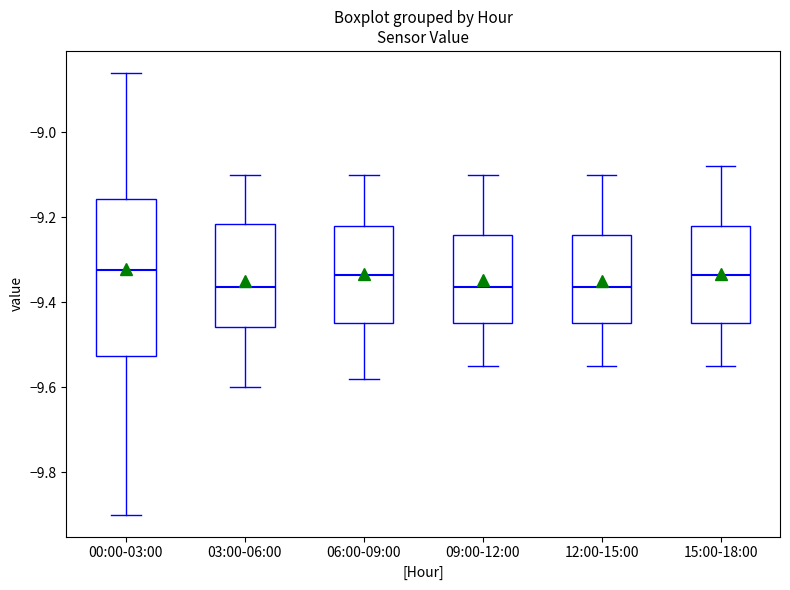

Reading left to right, read every box against the y-axis: the position of its median line, the range the box covers, and the ends of its whiskers. The values are not printed on the chart, so give them approximately, as read against the axis.

00:00-03:00: median -9.32, box -9.52 to -9.16, whiskers -9.90 to -8.86
03:00-06:00: median -9.36, box -9.46 to -9.22, whiskers -9.60 to -9.10
06:00-09:00: median -9.34, box -9.44 to -9.22, whiskers -9.58 to -9.10
09:00-12:00: median -9.36, box -9.44 to -9.24, whiskers -9.54 to -9.10
12:00-15:00: median -9.36, box -9.44 to -9.24, whiskers -9.54 to -9.10
15:00-18:00: median -9.34, box -9.44 to -9.22, whiskers -9.54 to -9.08